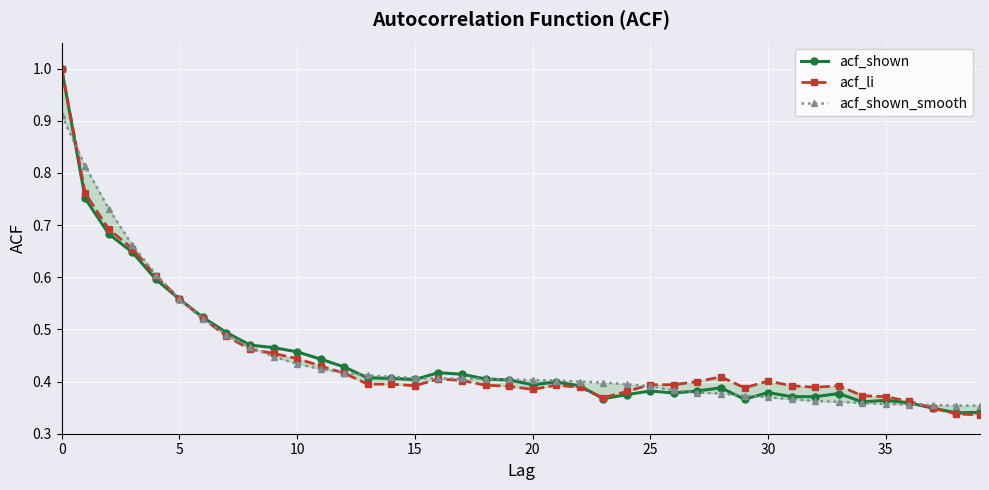

What is the sum of the acf_shown_smooth values at 25 and 15?

0.8